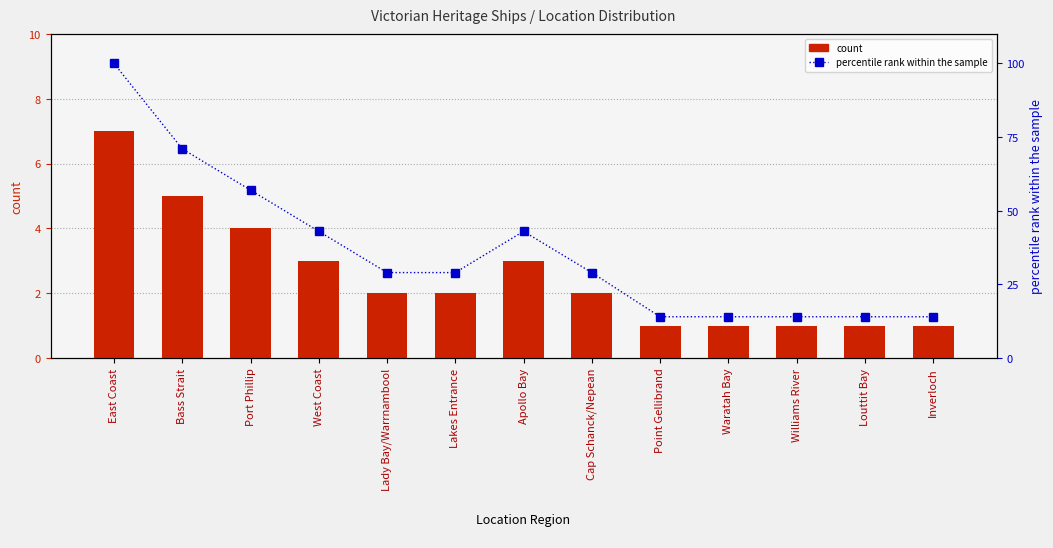

What is the difference between the percentile rank within the sample values at Lakes Entrance and Apollo Bay?

14